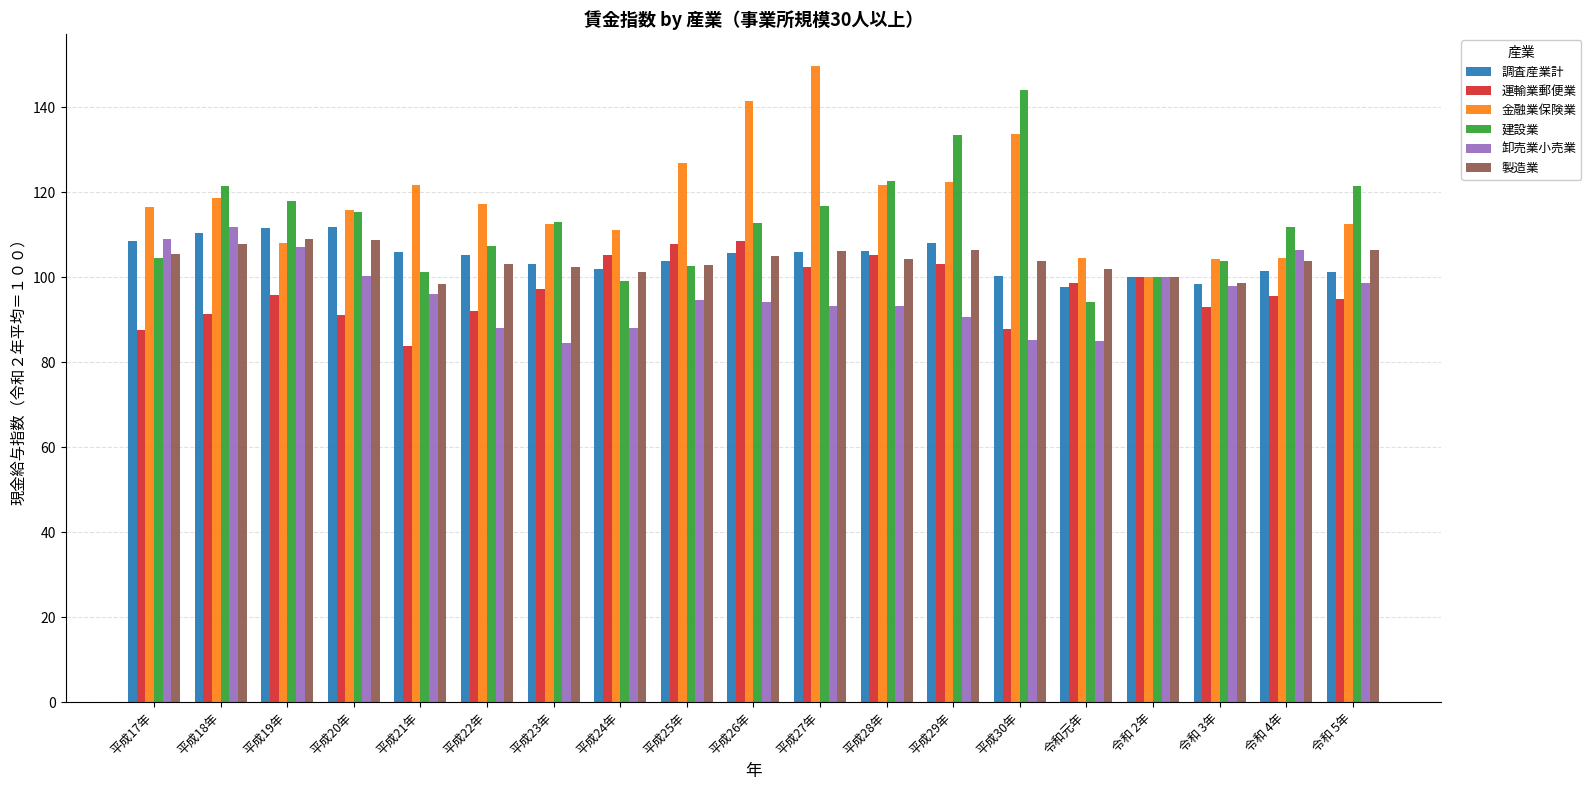

Which series has the largest total across all categories?

金融業保険業